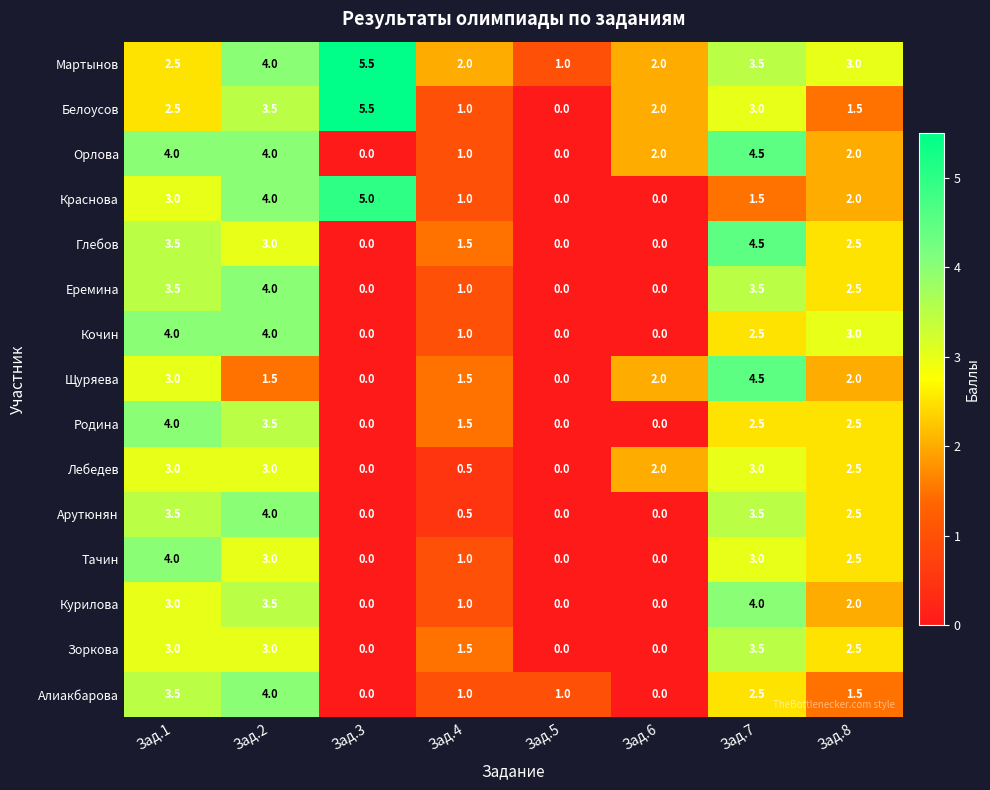

Count the number of categories in the chart.

8